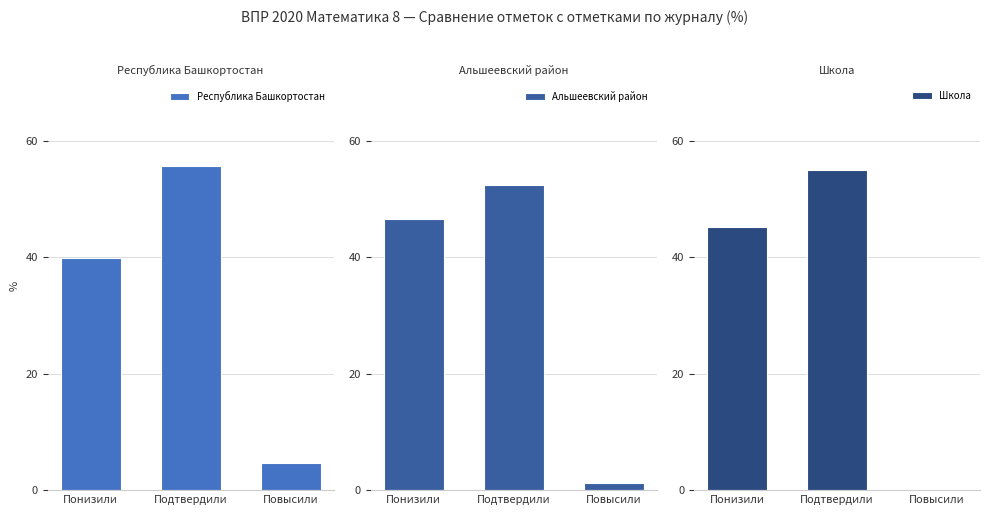

The Альшеевский район series shows 10.3 at Понизили. True or false?

False